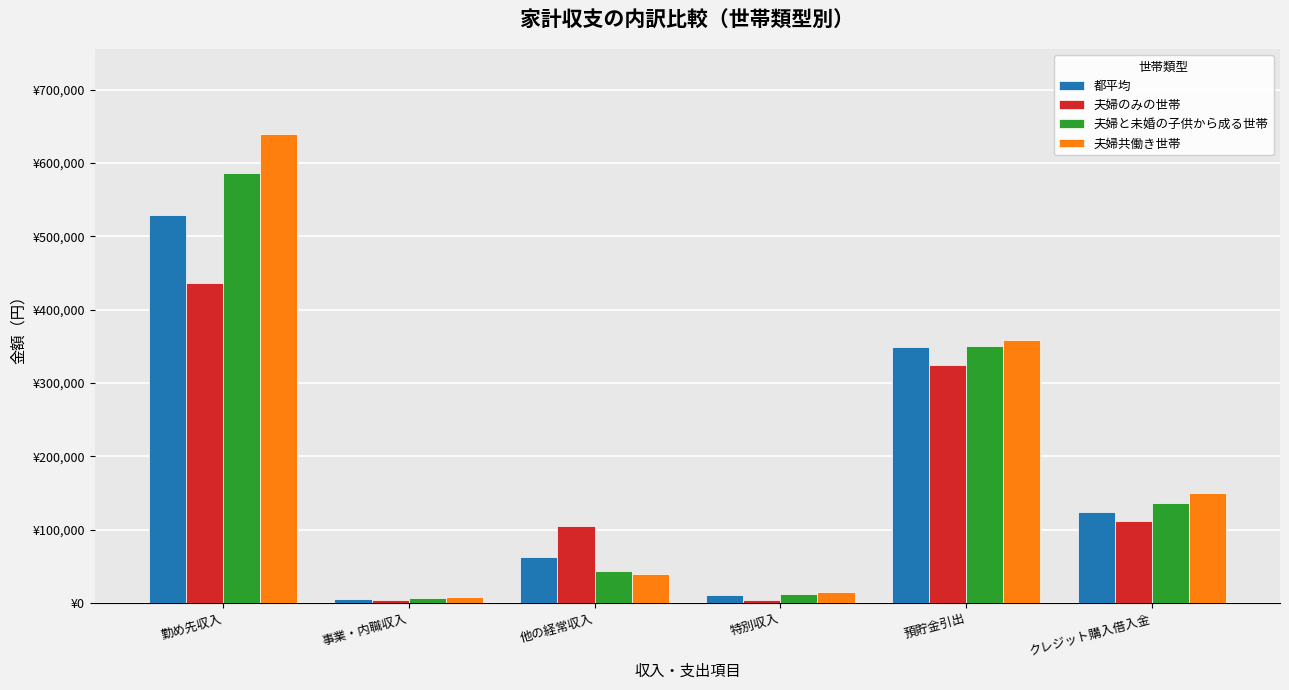

Where does the 夫婦と未婚の子供から成る世帯 series first go above 135603?

勤め先収入